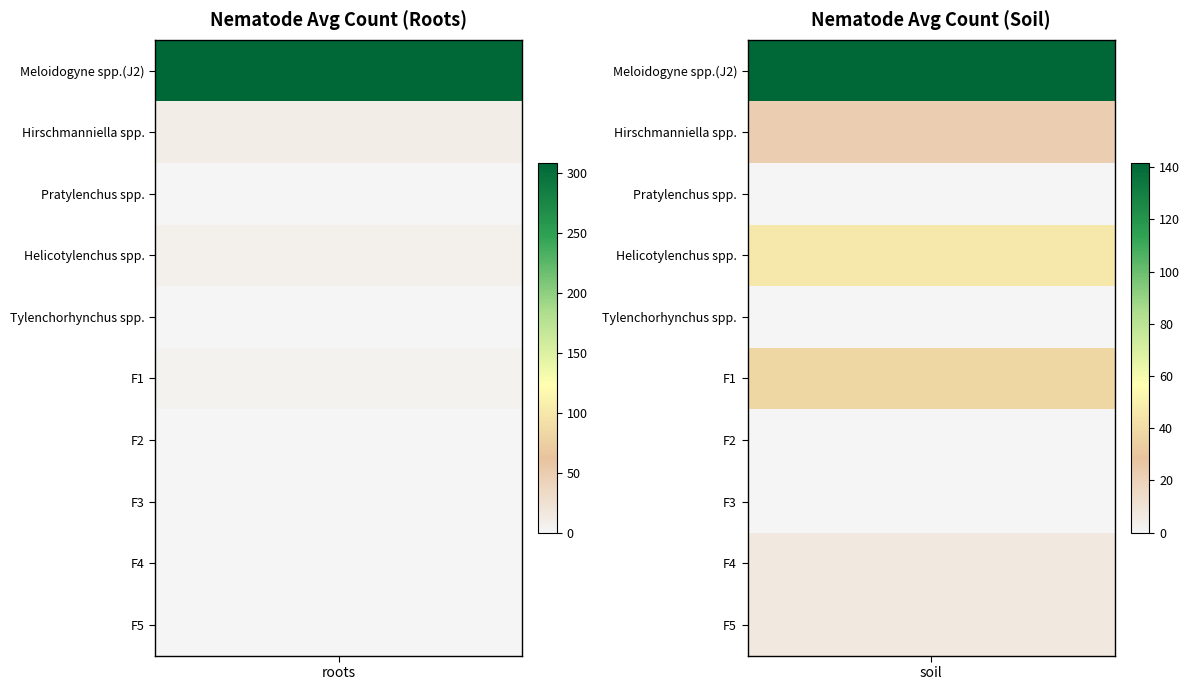

Reading left to right, what are all the values shown in this chart?

roots: Meloidogyne spp.(J2)=308.7	Hirschmanniella spp.=10.0	Pratylenchus spp.=0.0	Helicotylenchus spp.=6.7	Tylenchorhynchus spp.=0.0	F1=4.0	F2=0.0	F3=0.0	F4=0.0	F5=0.0
soil: Meloidogyne spp.(J2)=141.7	Hirschmanniella spp.=22.0	Pratylenchus spp.=0.0	Helicotylenchus spp.=46.3	Tylenchorhynchus spp.=0.0	F1=38.0	F2=0.0	F3=0.0	F4=6.7	F5=6.7